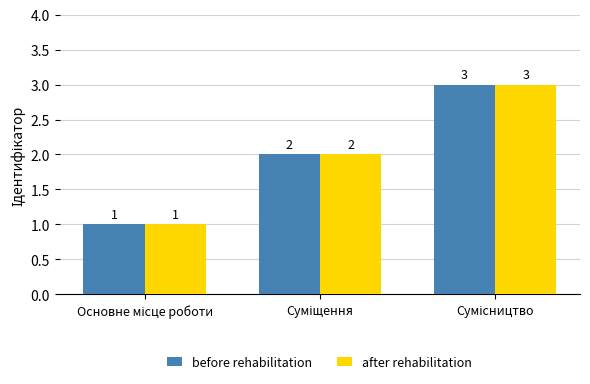

What is the maximum value shown in the chart?

3